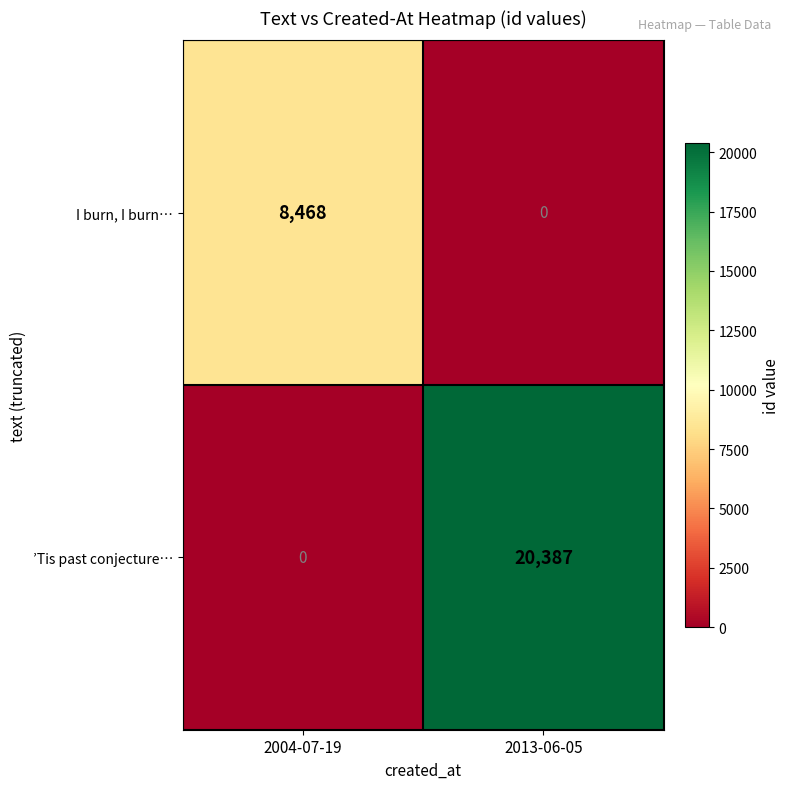

What is the difference between the highest and lowest values at 2013-06-05?

20387